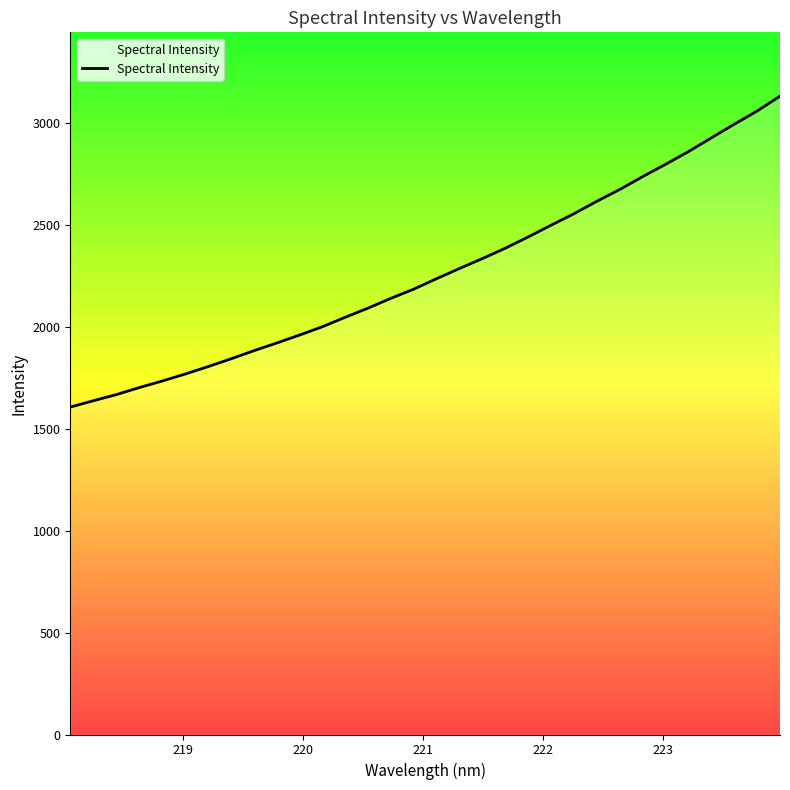

True or false: there are more than 2 points higher than both neighbors.

False